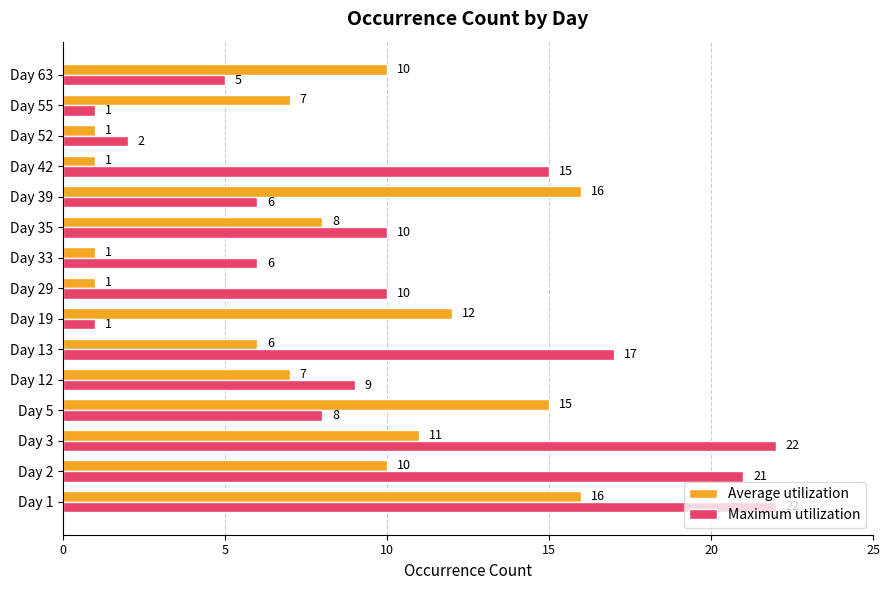

The value of Average utilization at Day 52 is 0. True or false?

False